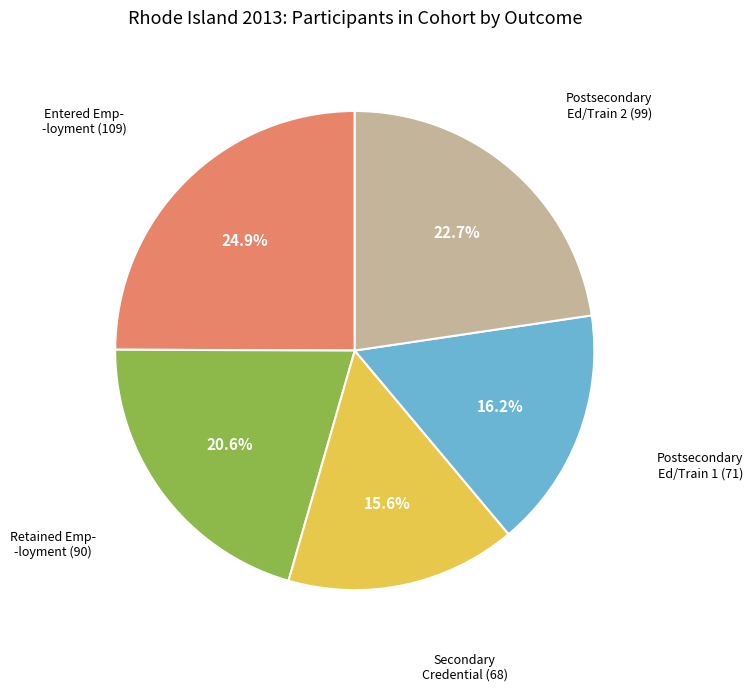

Is there any slice that represents more than half of the pie?

No